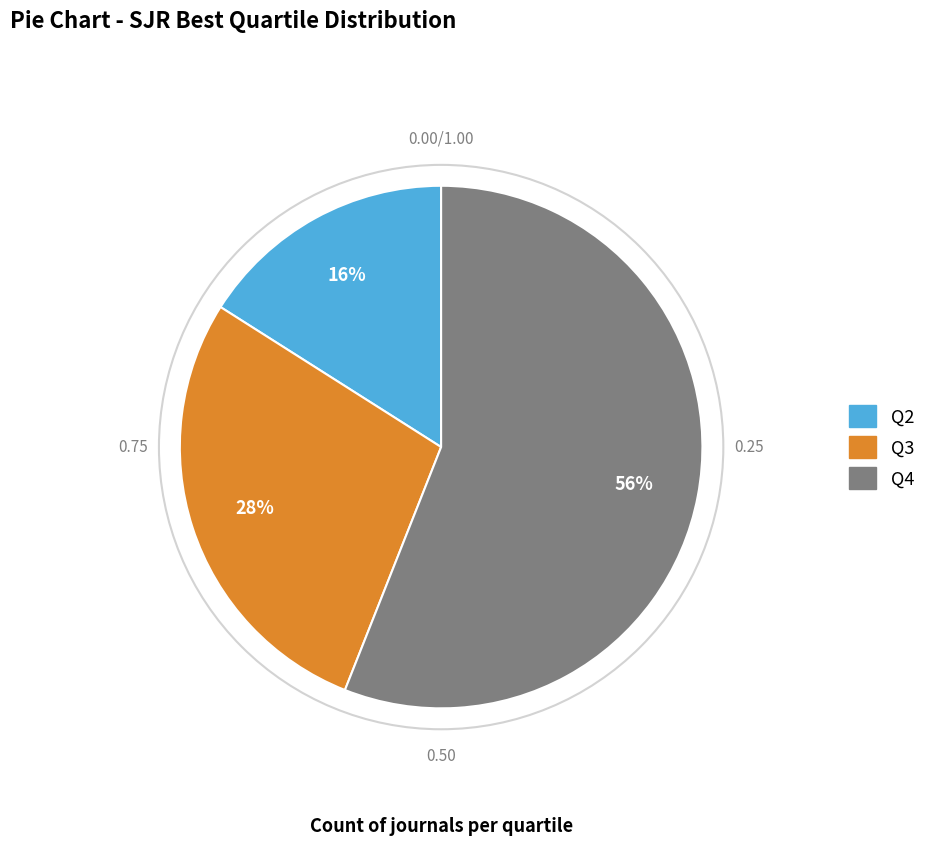

Which slice is the smallest?

Q2